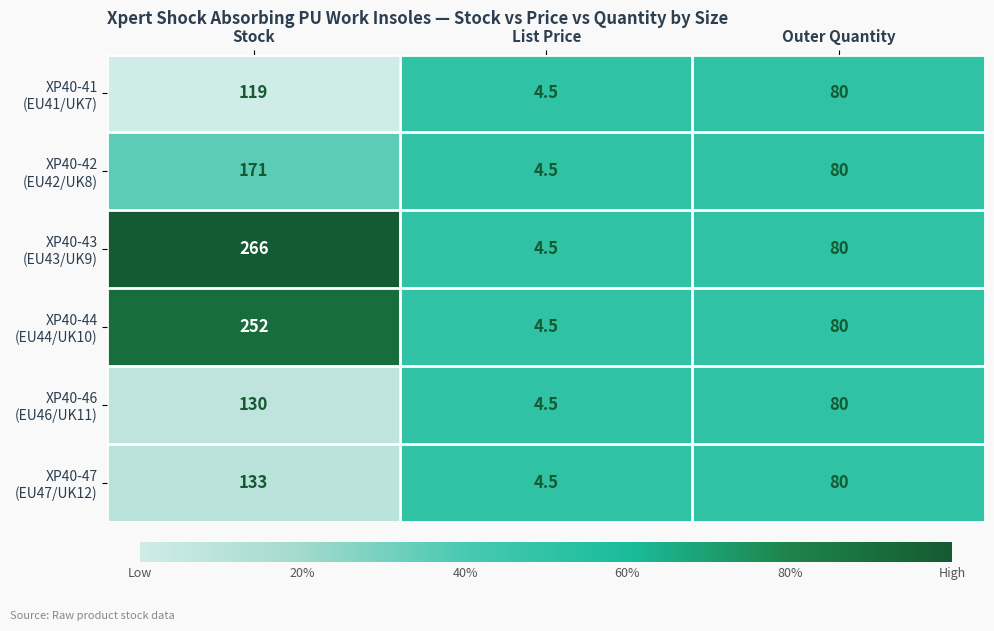

How many categories are shown in the chart?

3